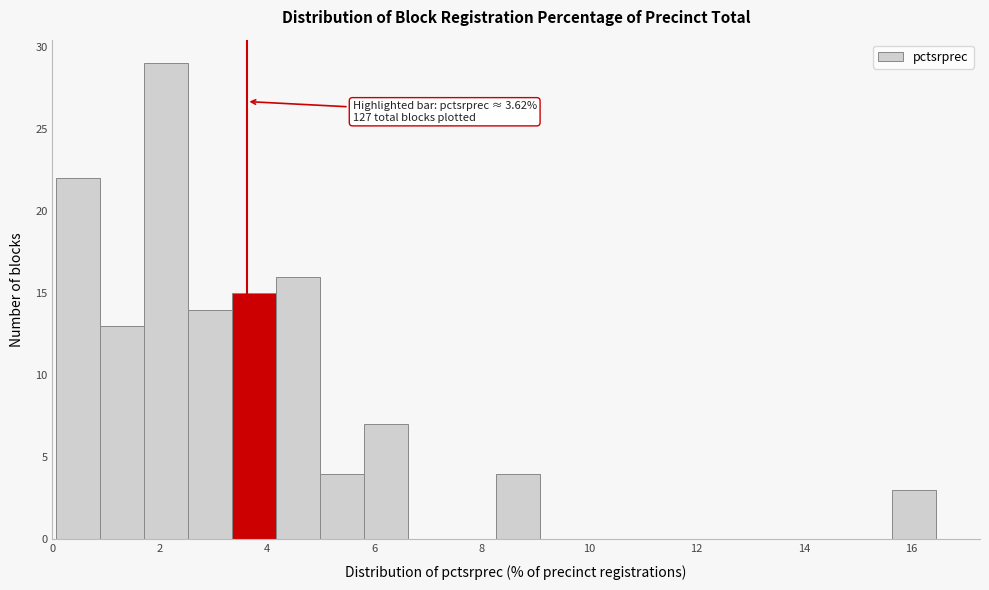

Which range on the x-axis has the tallest bar?

1.8 to 2.6